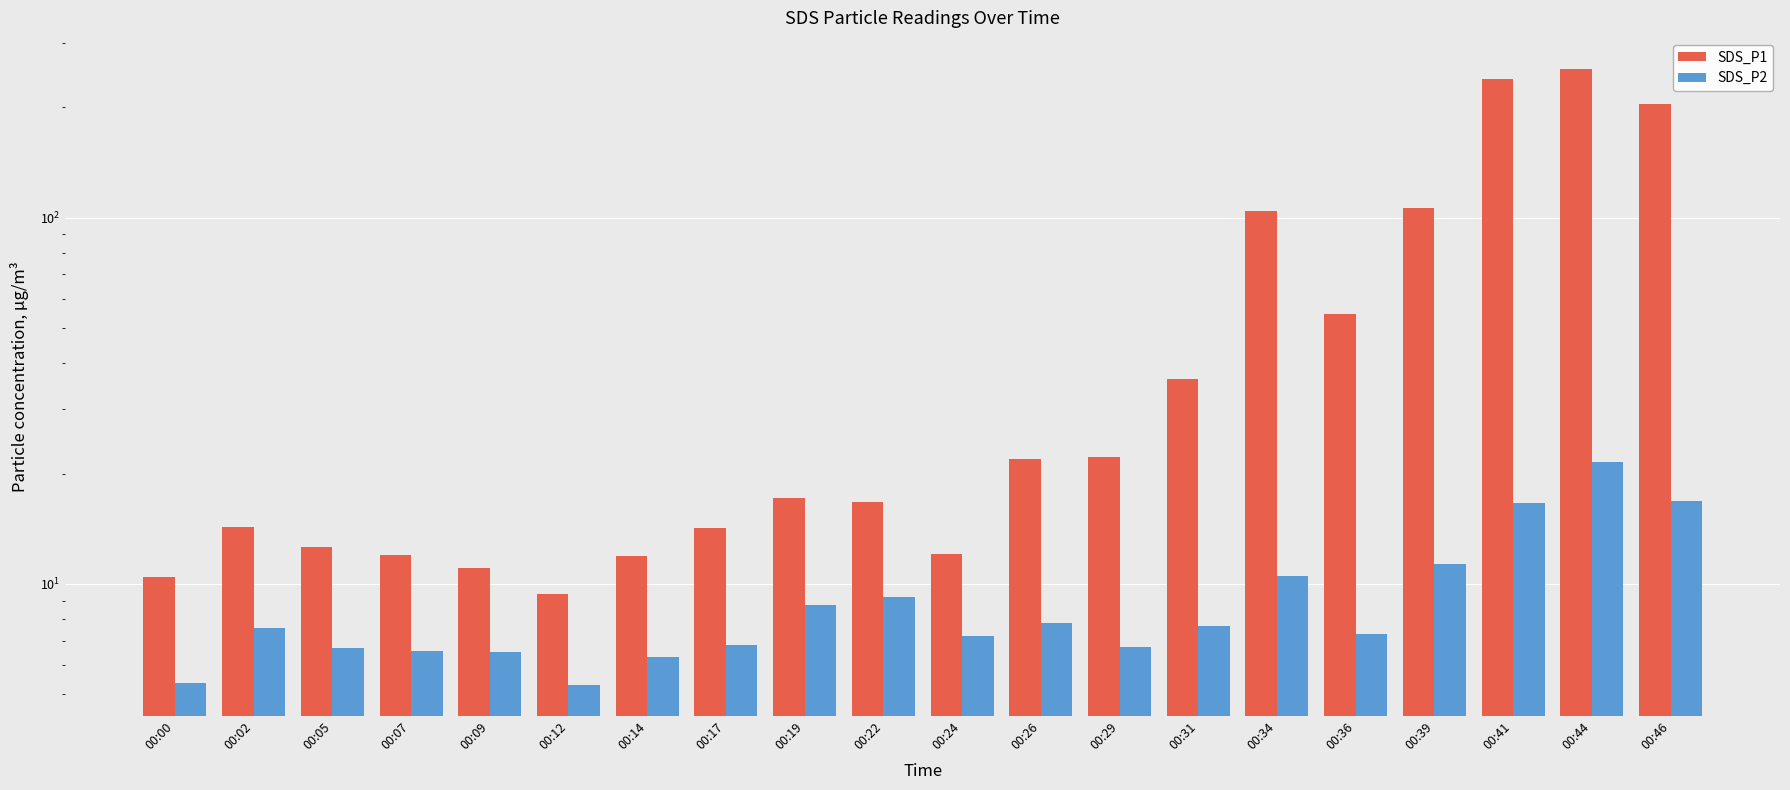

How many data points in SDS_P2 are above 7?

12